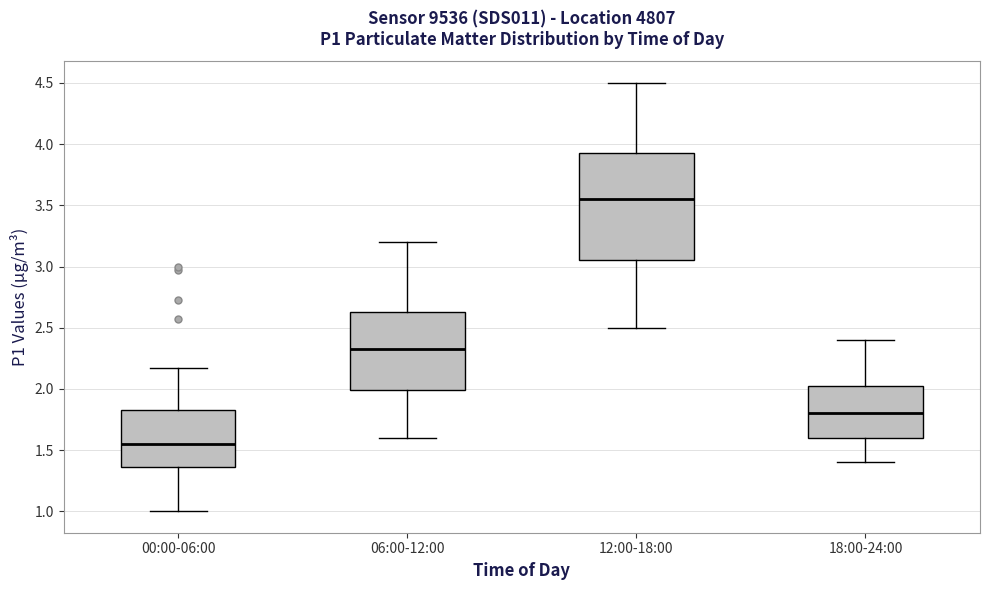

Reading left to right, transcribe this box plot: for each box, give where its median line is, the range the box spans, and where its two whiskers end, as read against the y-axis. The values are not printed on the chart, so give them approximately, as read against the axis.

00:00-06:00: median 1.55, box 1.35 to 1.85, whiskers 1.00 to 2.15
06:00-12:00: median 2.35, box 2.00 to 2.65, whiskers 1.60 to 3.20
12:00-18:00: median 3.55, box 3.05 to 3.95, whiskers 2.50 to 4.50
18:00-24:00: median 1.80, box 1.60 to 2.05, whiskers 1.40 to 2.40